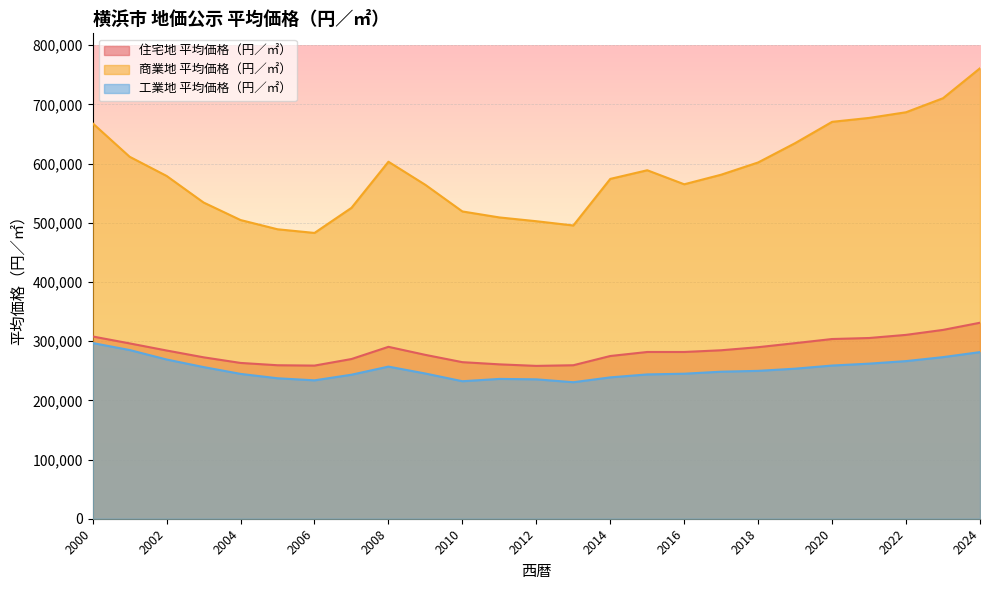

Which series changed the most between 2005 and 2006?

商業地 平均価格（円／㎡）